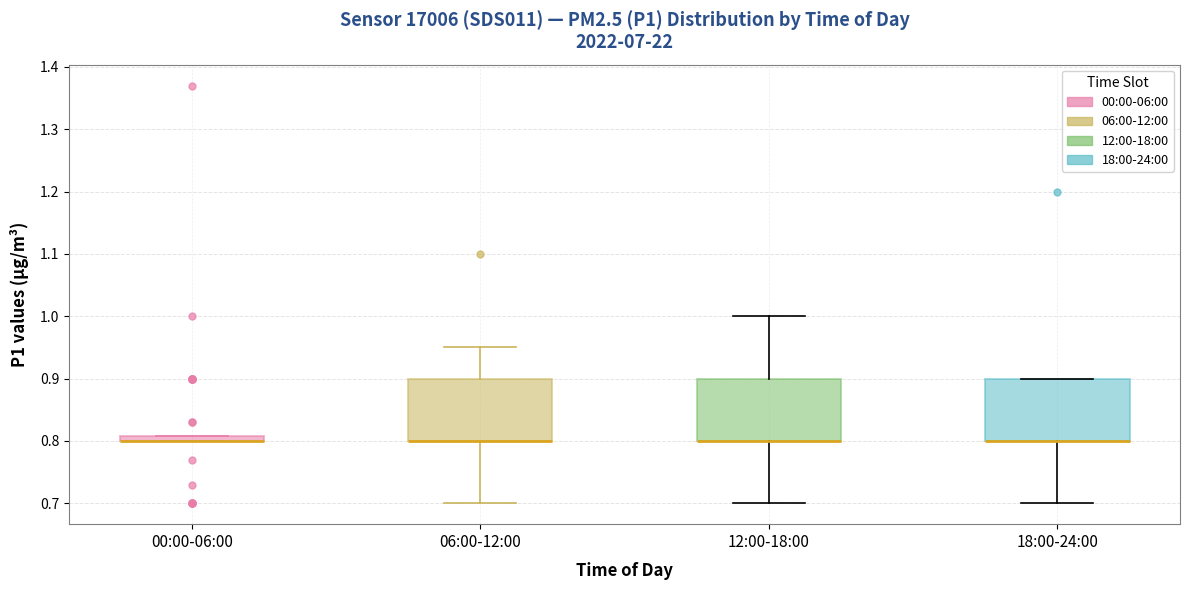

Where is the lower edge of the box for 00:00-06:00 on the y-axis? The values are not printed on the chart, so give them approximately, as read against the axis.

0.80